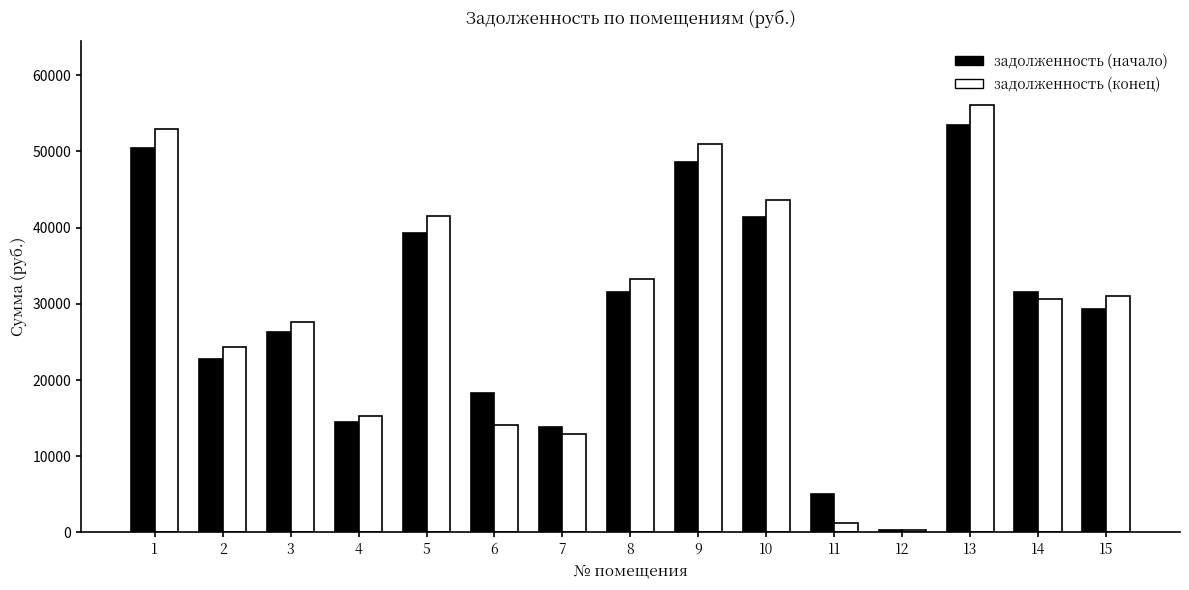

What is the maximum value shown in the chart?

56063.4